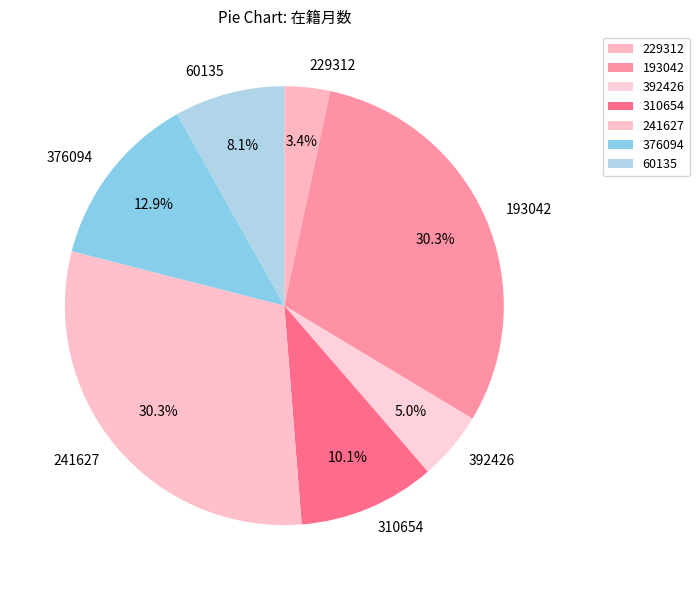

Which slice is the smallest?

229312